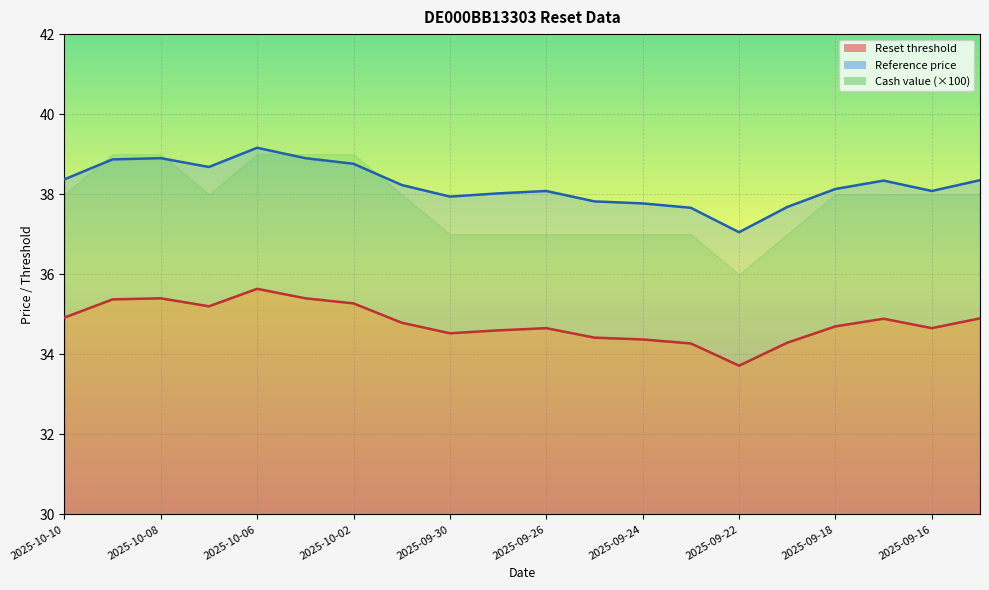

Where is the first local maximum for Reset threshold?

2025-10-08